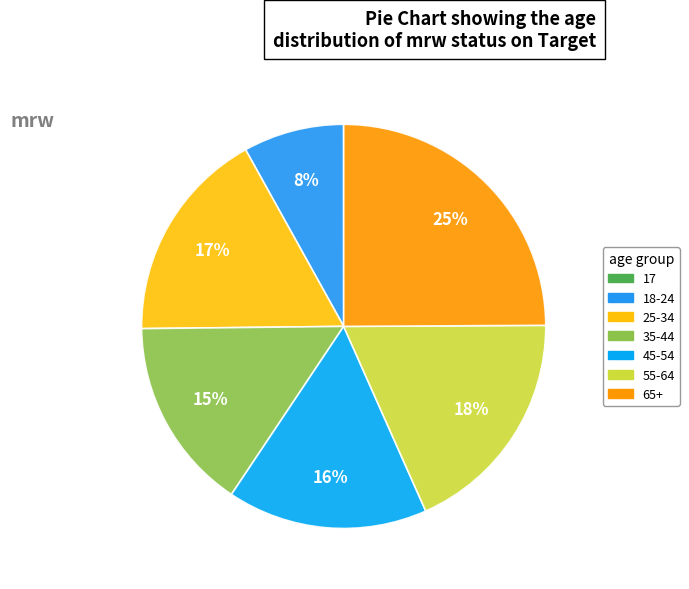

What is the smallest slice in the pie chart?

17